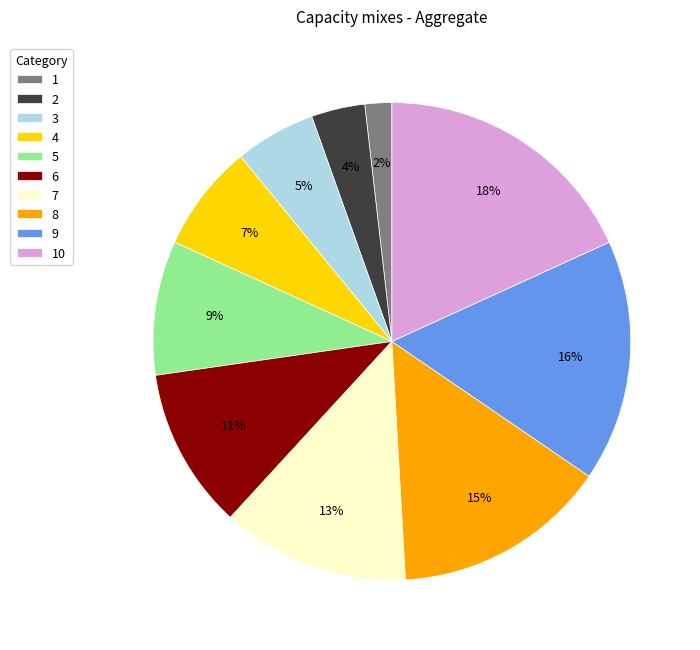

Which slice is the largest?

10